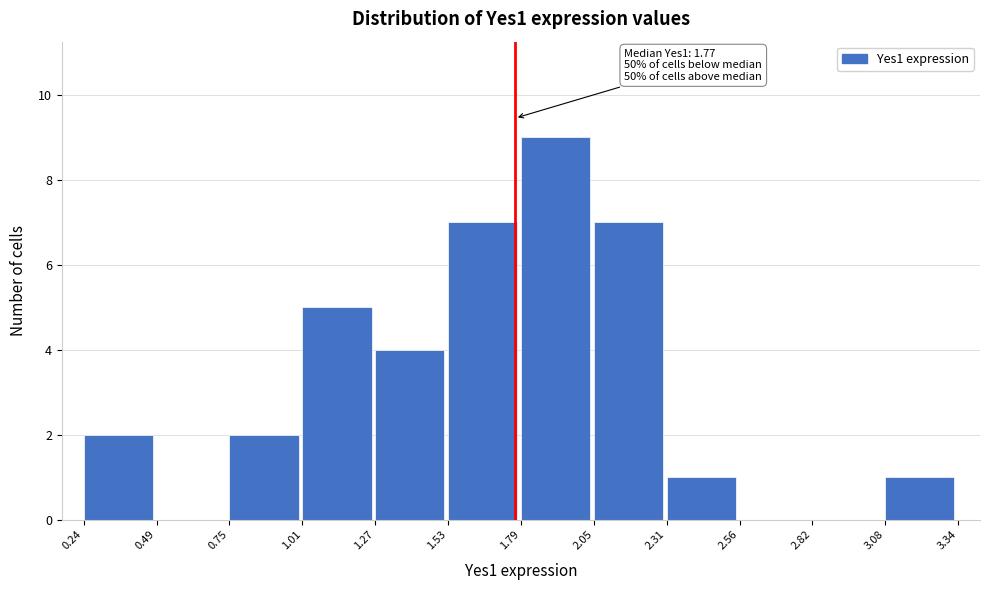

Which range on the x-axis has the tallest bar?

1.79 to 2.05